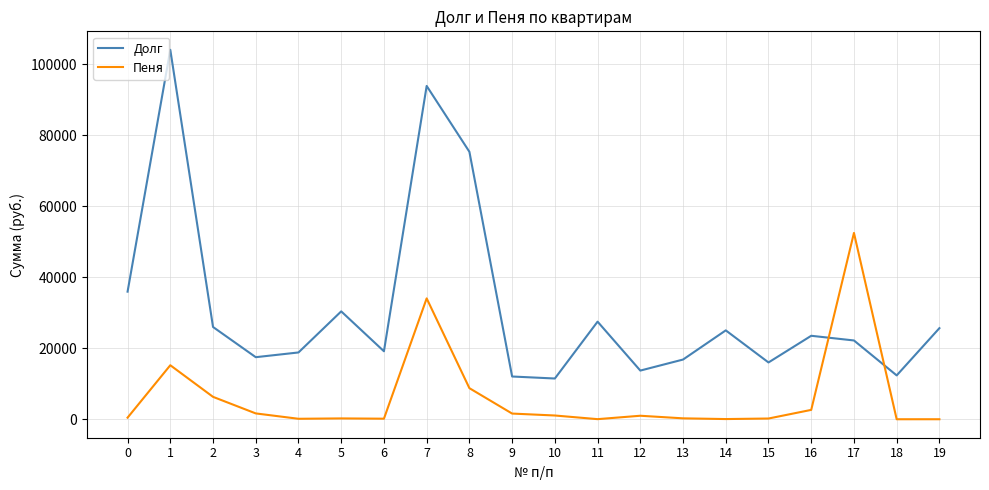

In Долг, how many points are higher than both neighbors (excluding endpoints)?

6